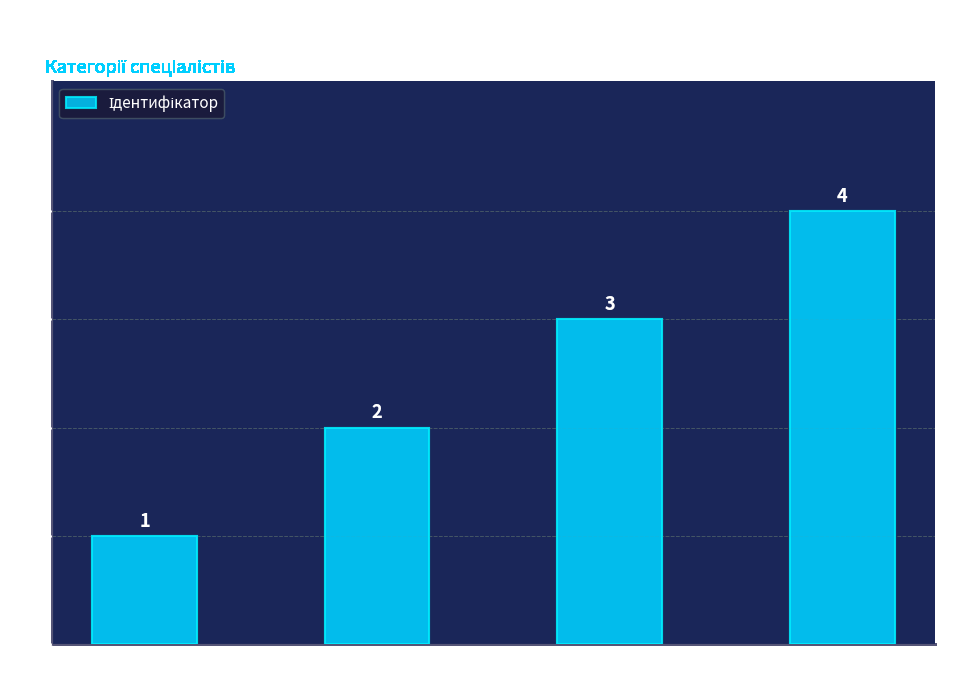

What is the difference between the maximum and minimum values?

3